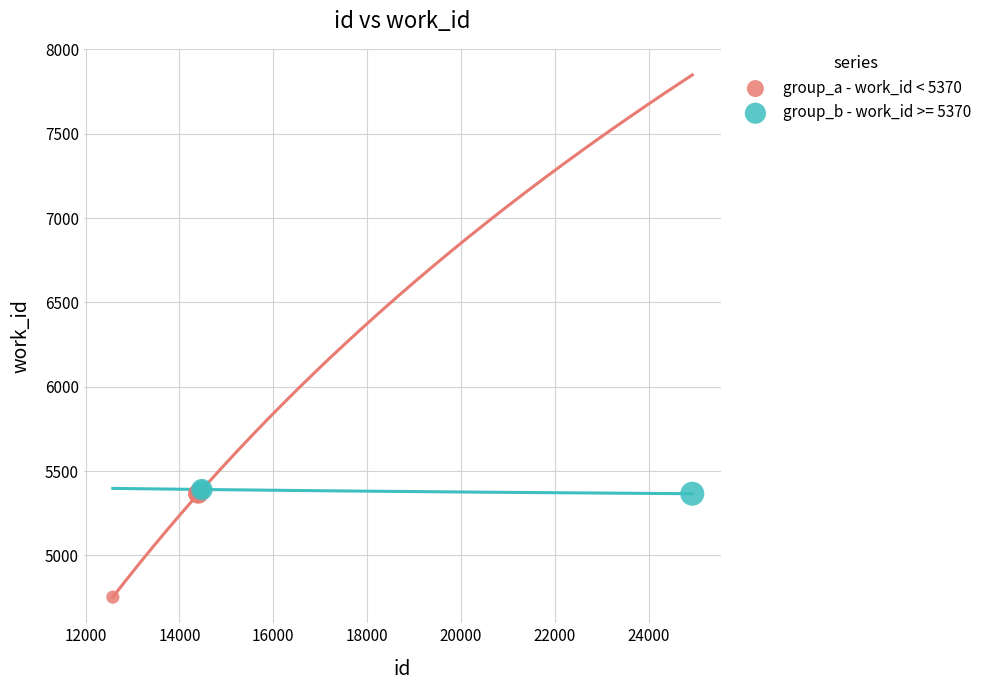

Which series reaches the minimum Y coordinate?

group_a - work_id < 5370